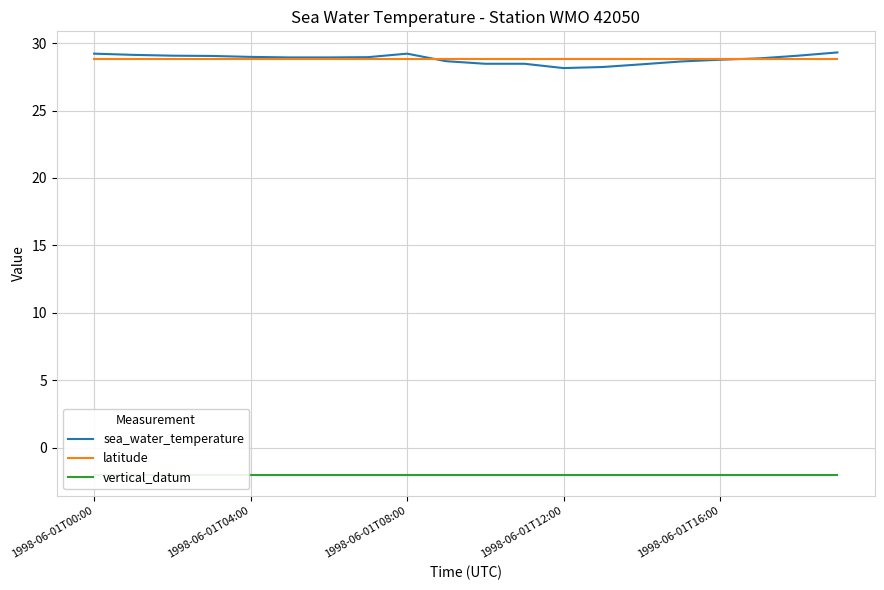

Is it true that latitude equals 16.2 at 14?

False